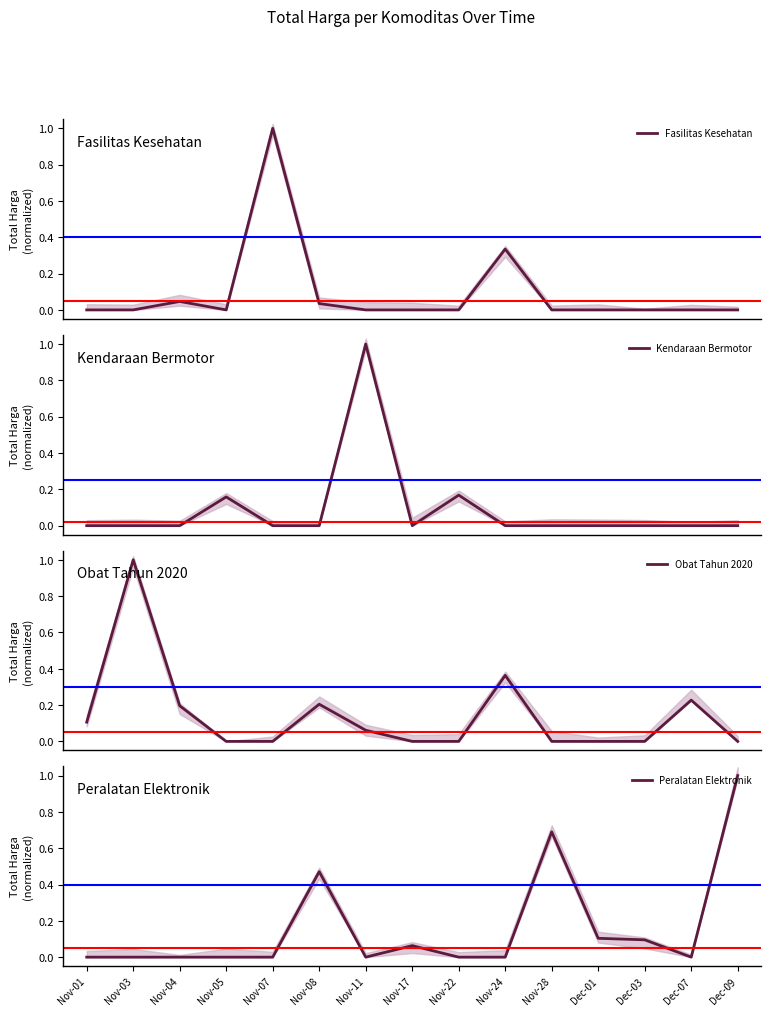

Reading right to left, extract all data points from this chart.

Fasilitas Kesehatan: Dec-09=0.0	Dec-07=0.0	Dec-03=0.0	Dec-01=0.0	Nov-28=0.0	Nov-24=0.3	Nov-22=0.0	Nov-17=0.0	Nov-11=0.0	Nov-08=0.0	Nov-07=1.0	Nov-05=0.0	Nov-04=0.0	Nov-03=0.0	Nov-01=0.0
Kendaraan Bermotor: Dec-09=0.0	Dec-07=0.0	Dec-03=0.0	Dec-01=0.0	Nov-28=0.0	Nov-24=0.0	Nov-22=0.2	Nov-17=0.0	Nov-11=1.0	Nov-08=0.0	Nov-07=0.0	Nov-05=0.2	Nov-04=0.0	Nov-03=0.0	Nov-01=0.0
Obat Tahun 2020: Dec-09=0.0	Dec-07=0.2	Dec-03=0.0	Dec-01=0.0	Nov-28=0.0	Nov-24=0.4	Nov-22=0.0	Nov-17=0.0	Nov-11=0.1	Nov-08=0.2	Nov-07=0.0	Nov-05=0.0	Nov-04=0.2	Nov-03=1.0	Nov-01=0.1
Peralatan Elektronik: Dec-09=1.0	Dec-07=0.0	Dec-03=0.1	Dec-01=0.1	Nov-28=0.7	Nov-24=0.0	Nov-22=0.0	Nov-17=0.1	Nov-11=0.0	Nov-08=0.5	Nov-07=0.0	Nov-05=0.0	Nov-04=0.0	Nov-03=0.0	Nov-01=0.0